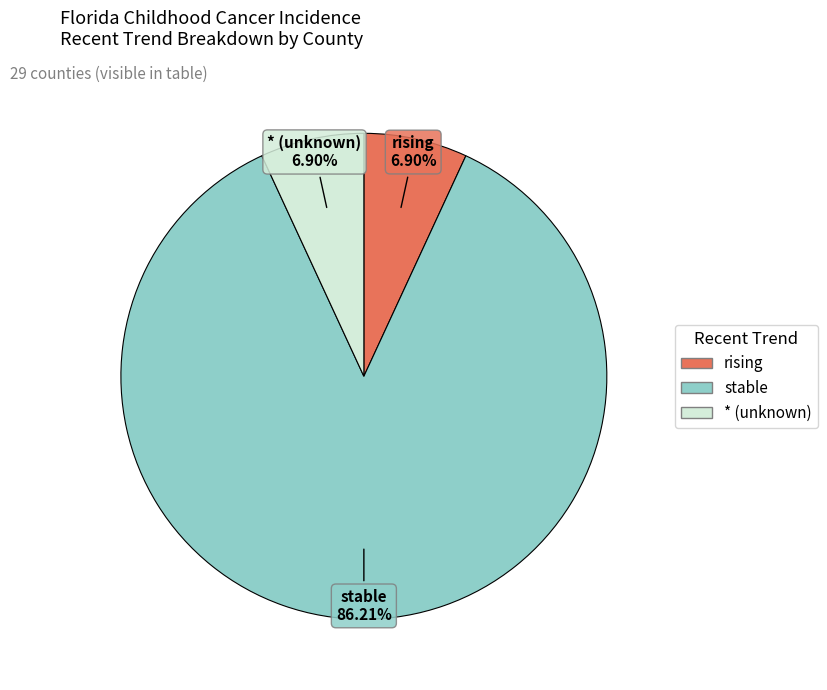

Is there a majority slice in this chart?

Yes